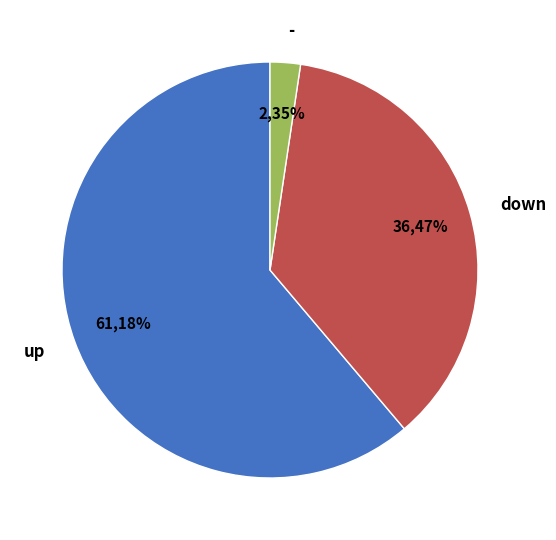

What is the majority slice?

up